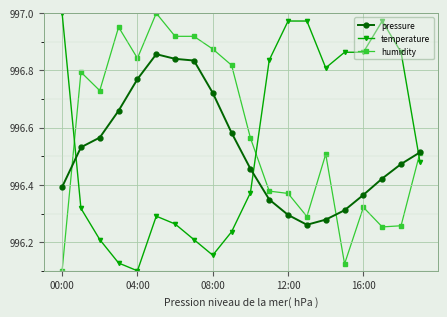

After their last crossing, which series has the higher values: humidity or temperature?

humidity